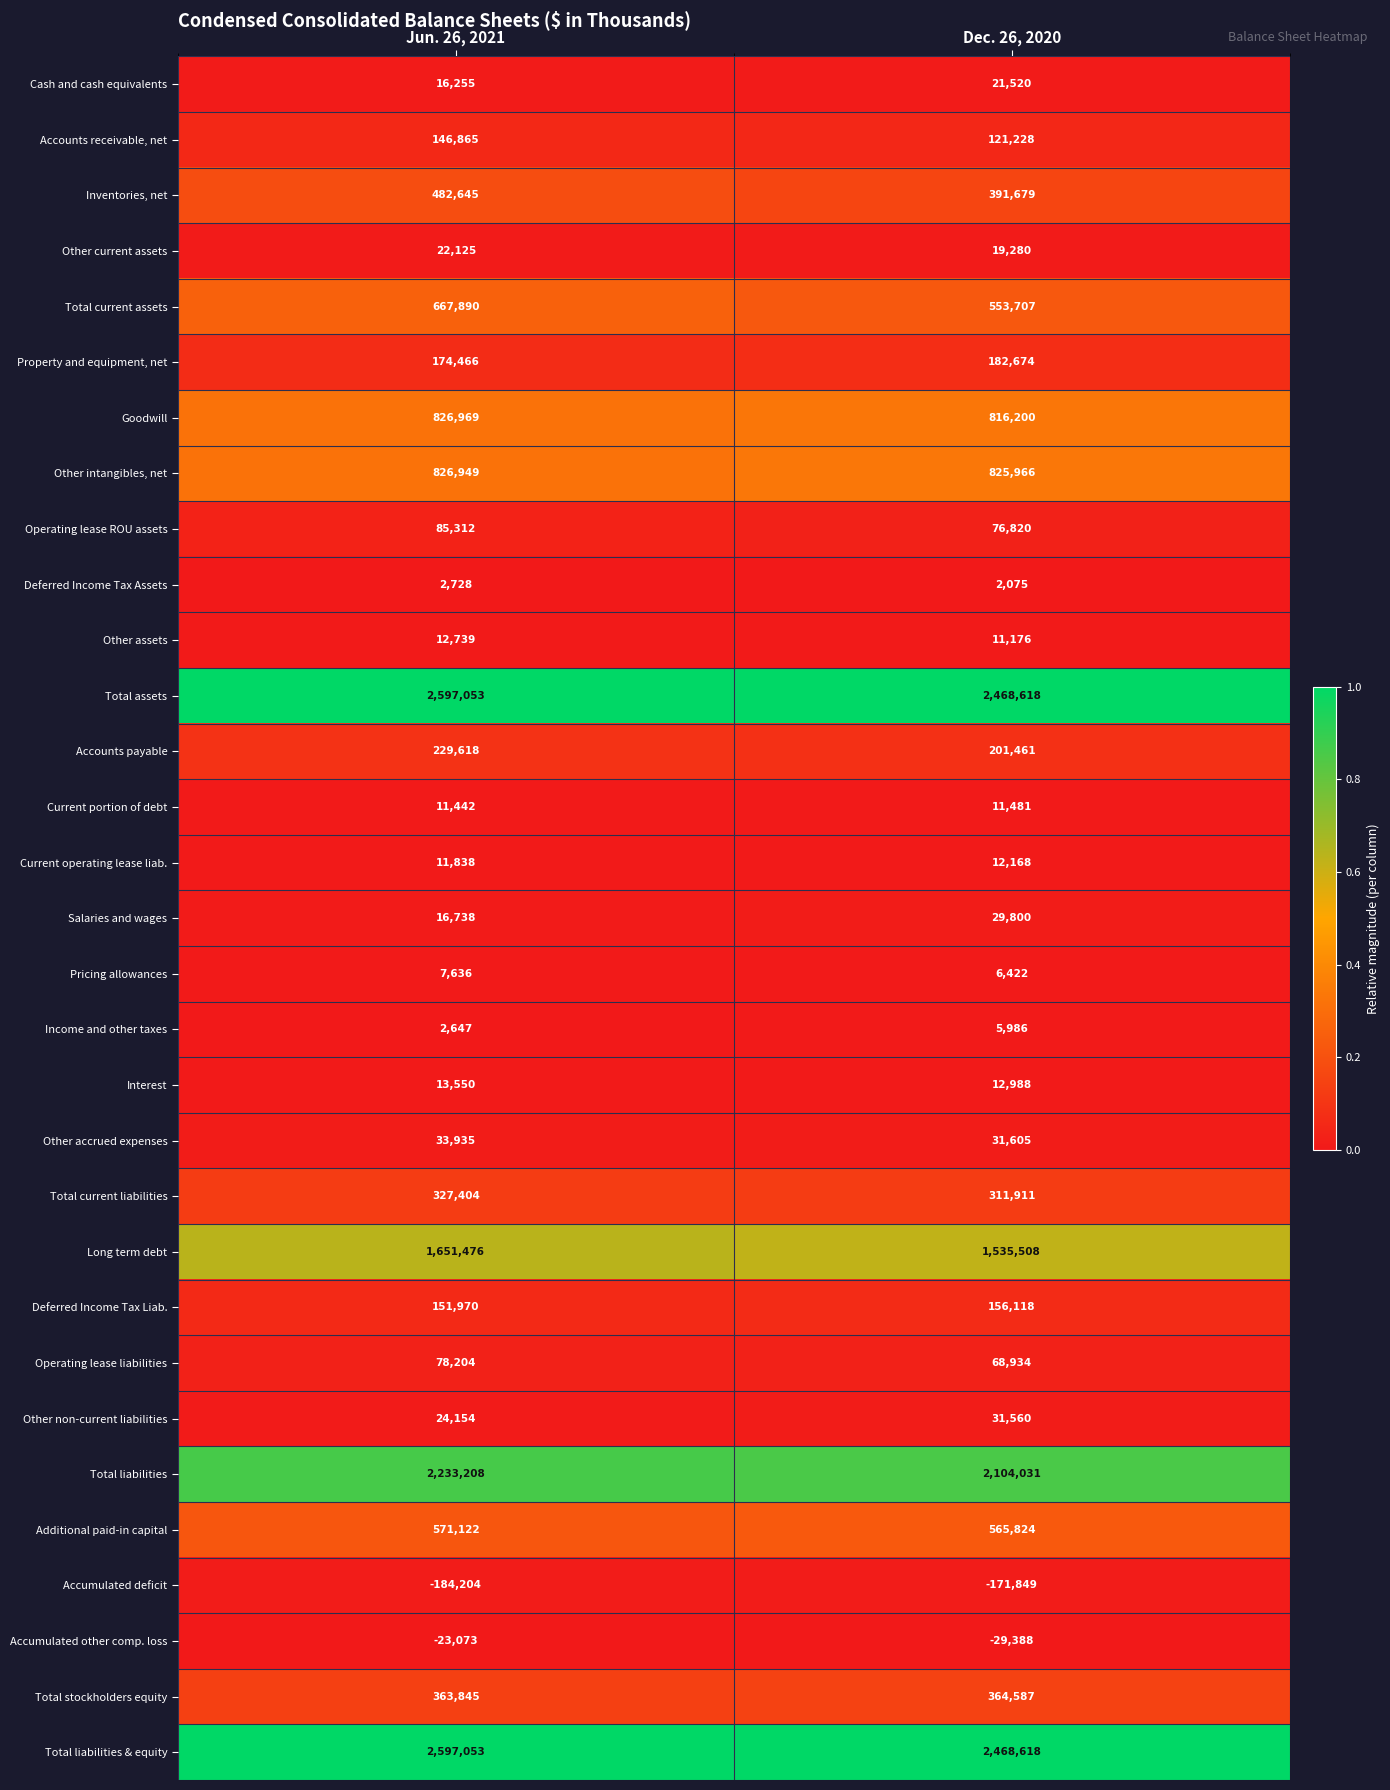

Rank the categories by Other assets value from lowest to highest.

Dec. 26, 2020, Jun. 26, 2021